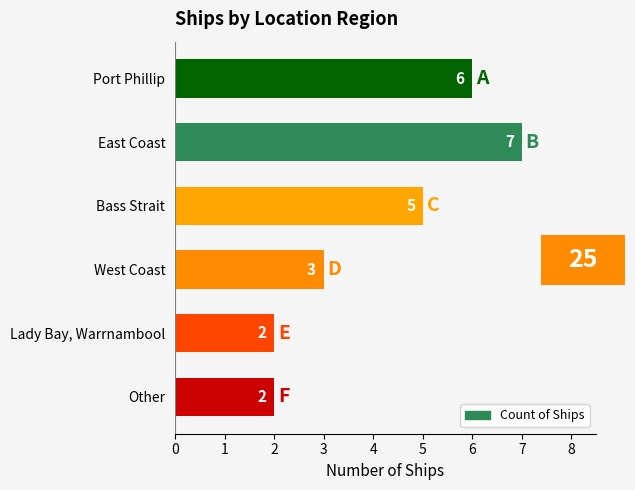

Read the value at Bass Strait.

5